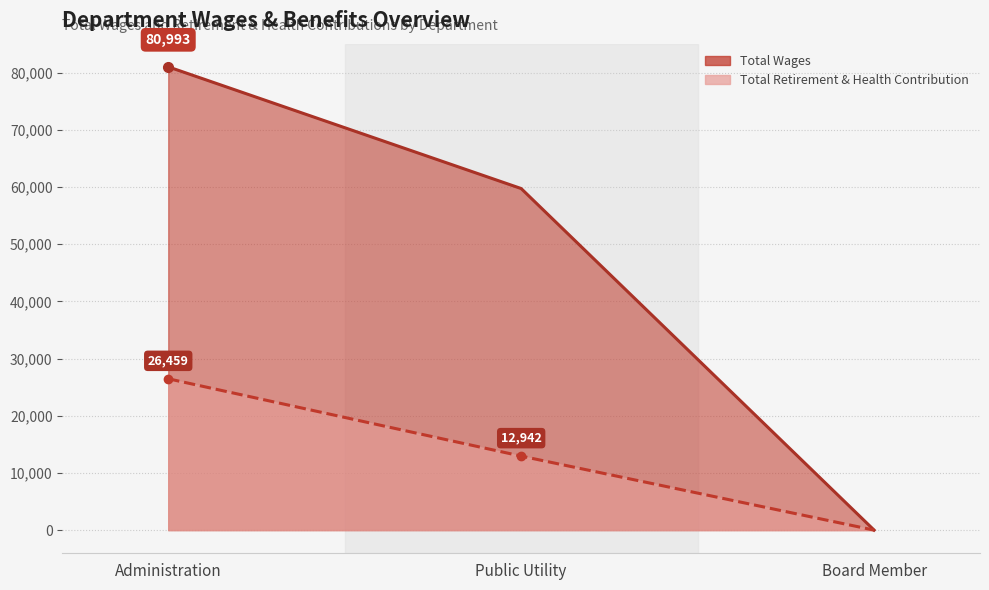

Reading left to right, what are all the values shown in this chart?

Total Wages: 80993	59716	0
Total Retirement & Health Contribution: 26459	12942	0